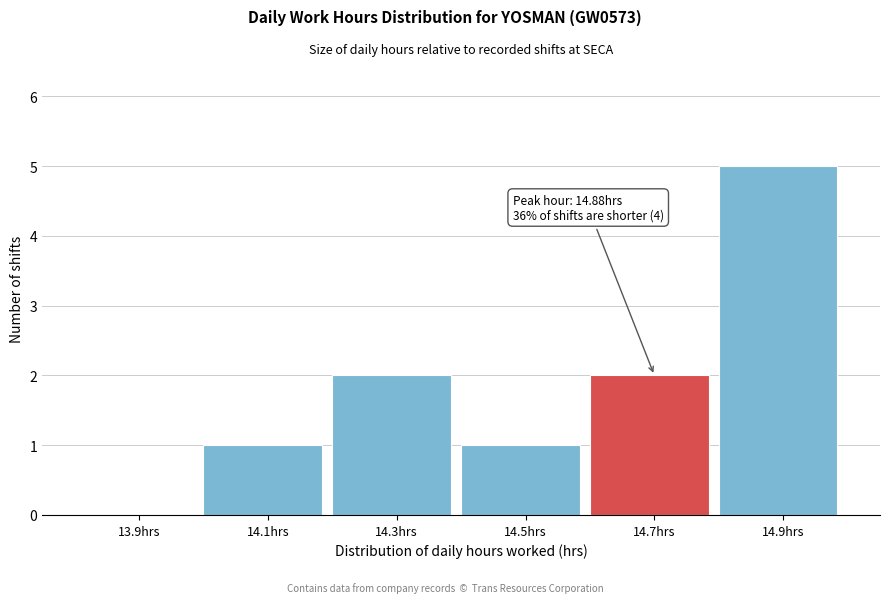

Reading left to right, what are all the values shown in this chart?

13.9hrs=0	14.1hrs=1	14.3hrs=2	14.5hrs=1	14.7hrs=2	14.9hrs=5